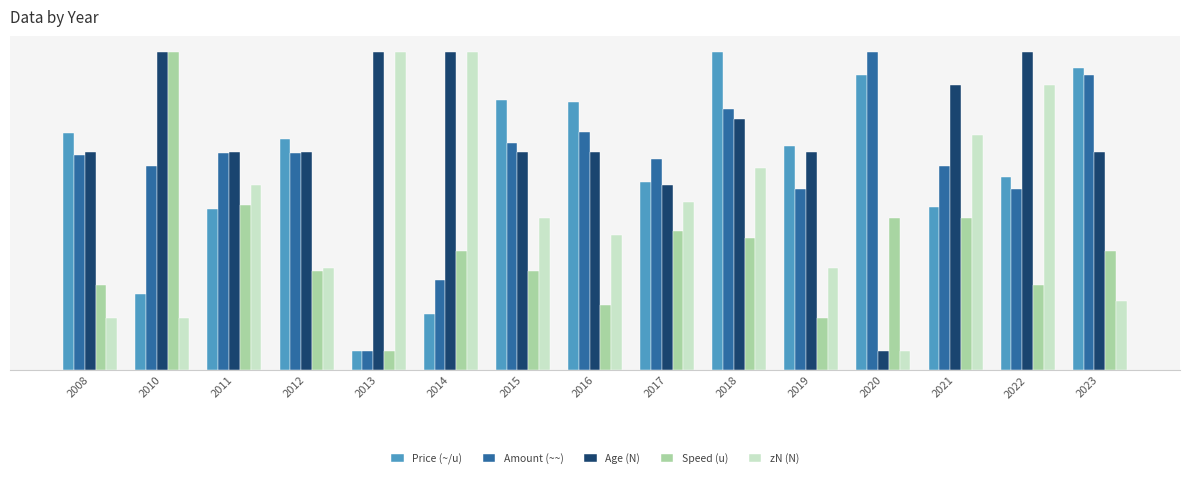

Is it true that zN (N) equals 26.0 at 2013?

False